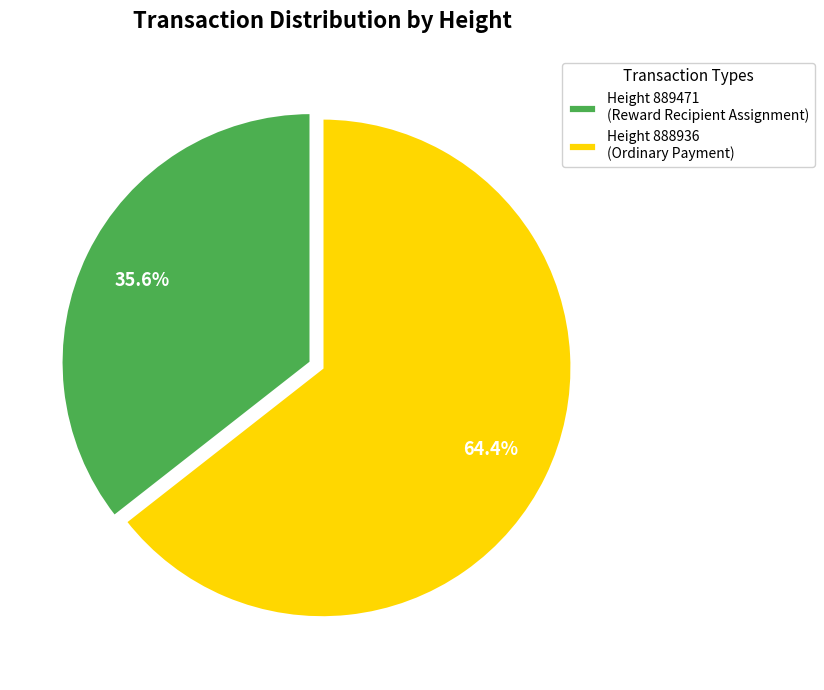

Rank the categories by value from highest to lowest.

Height 888936 (Ordinary Payment), Height 889471 (Reward Recipient Assignment)